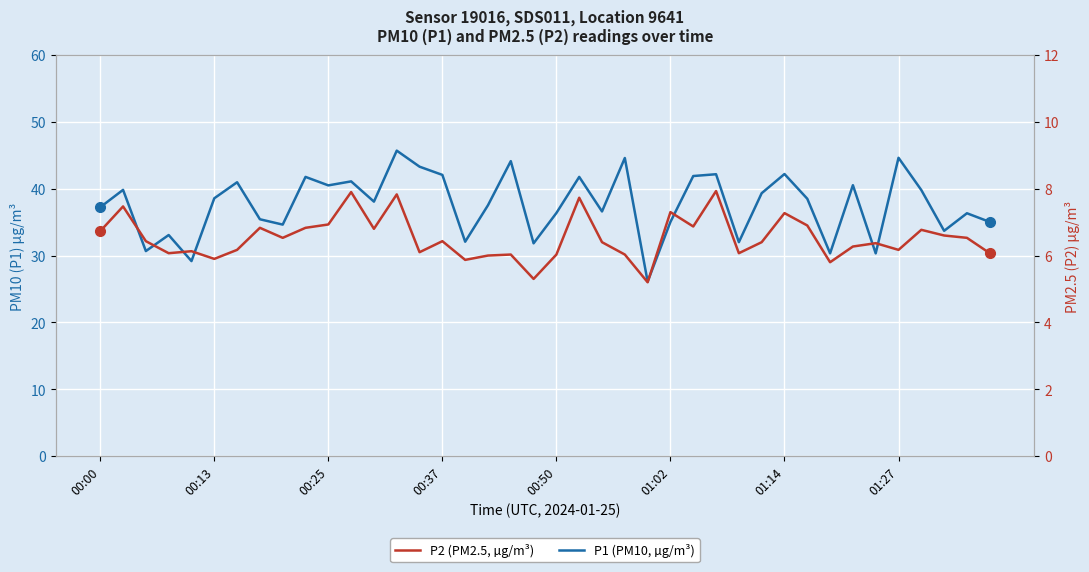

Reading left to right, transcribe all the data shown in this chart.

P1 (PM10, µg/m³): 37.2	39.8	30.7	33.1	29.2	38.6	41.0	35.4	34.6	41.8	40.5	41.1	38.1	45.7	43.3	42.1	32.1	37.5	44.1	31.8	36.4	41.8	36.6	44.6	26.1	35.0	41.9	42.2	32.0	39.3	42.2	38.5	30.3	40.5	30.3	44.6	39.8	33.7	36.3	35.0
P2 (PM2.5, µg/m³): 6.7	7.5	6.4	6.1	6.1	5.9	6.2	6.8	6.5	6.8	6.9	7.9	6.8	7.8	6.1	6.4	5.9	6.0	6.0	5.3	6.0	7.7	6.4	6.0	5.2	7.3	6.9	7.9	6.1	6.4	7.3	6.9	5.8	6.3	6.4	6.2	6.8	6.6	6.5	6.1